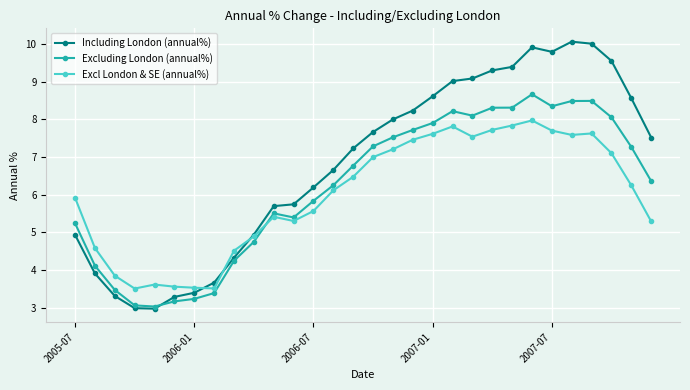

What is the value of the Including London (annual%) point at the 26th from the left?

10.1